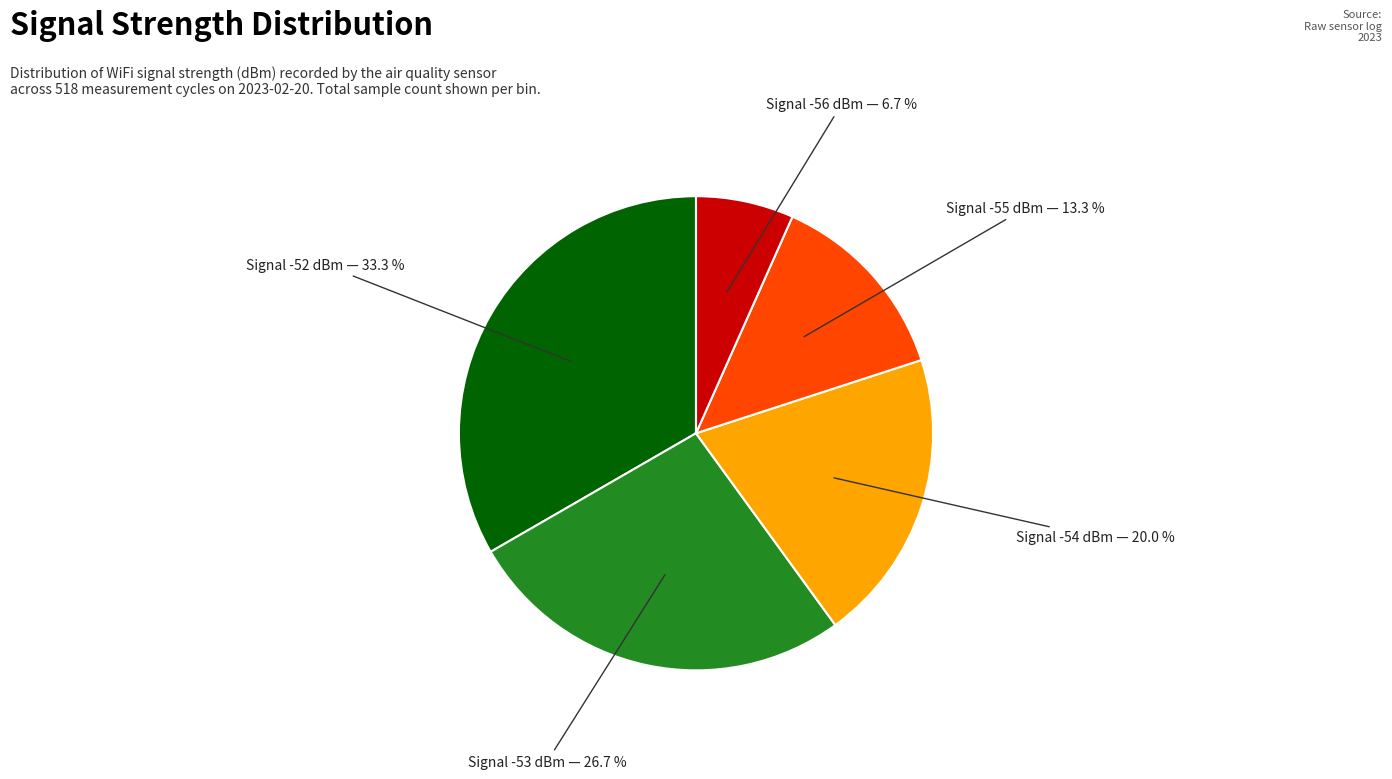

Does any single category account for the majority?

No